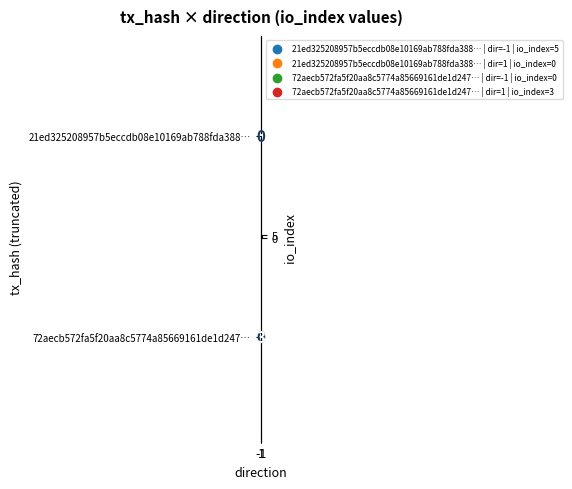

Rank the series at -1 from highest to lowest value.

21ed325208957b5eccdb08e10169ab788fda388…, 72aecb572fa5f20aa8c5774a85669161de1d247…